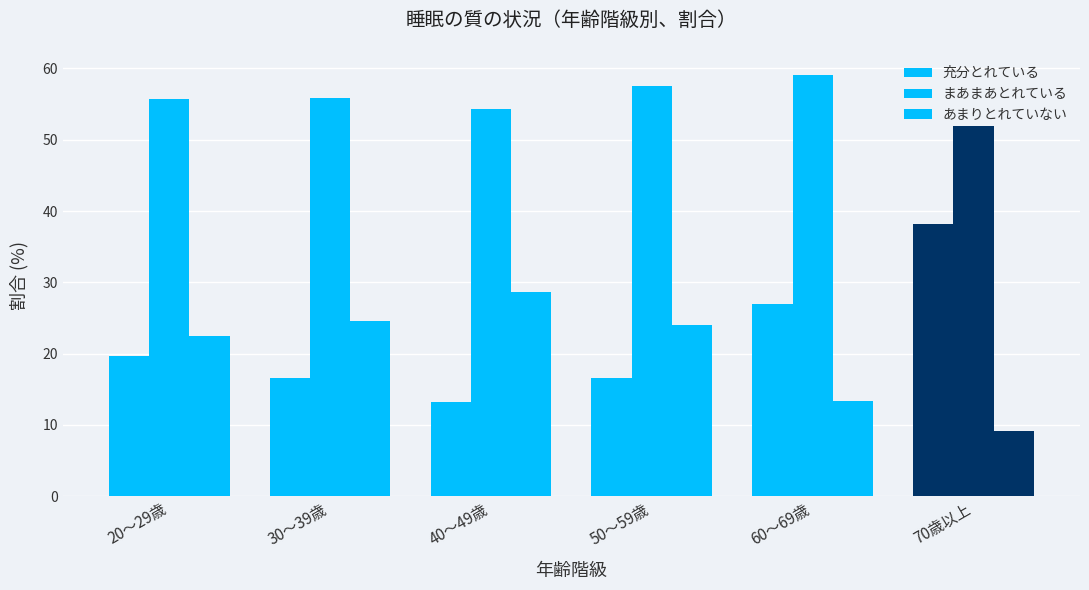

Does the chart contain any negative values?

No